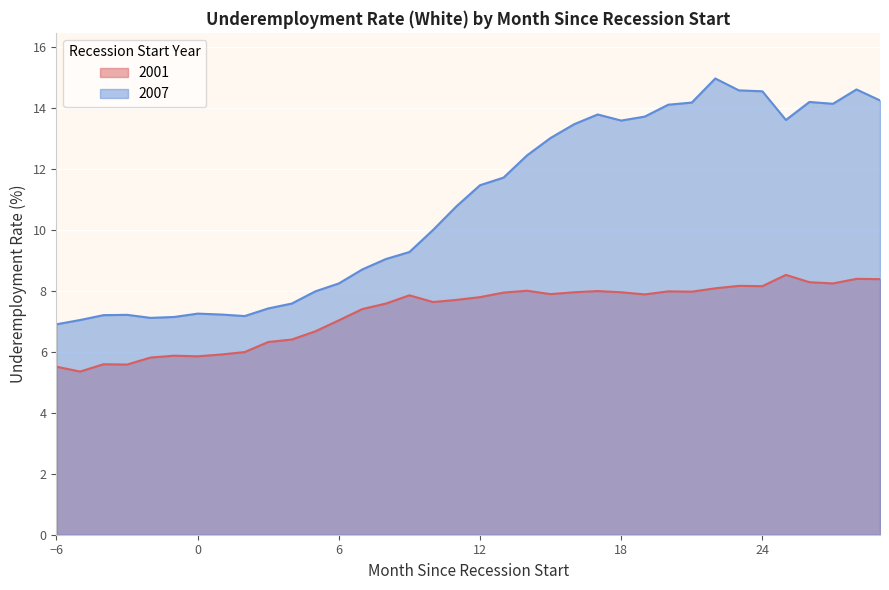

Where is 2007 nearest to the value 10?

10